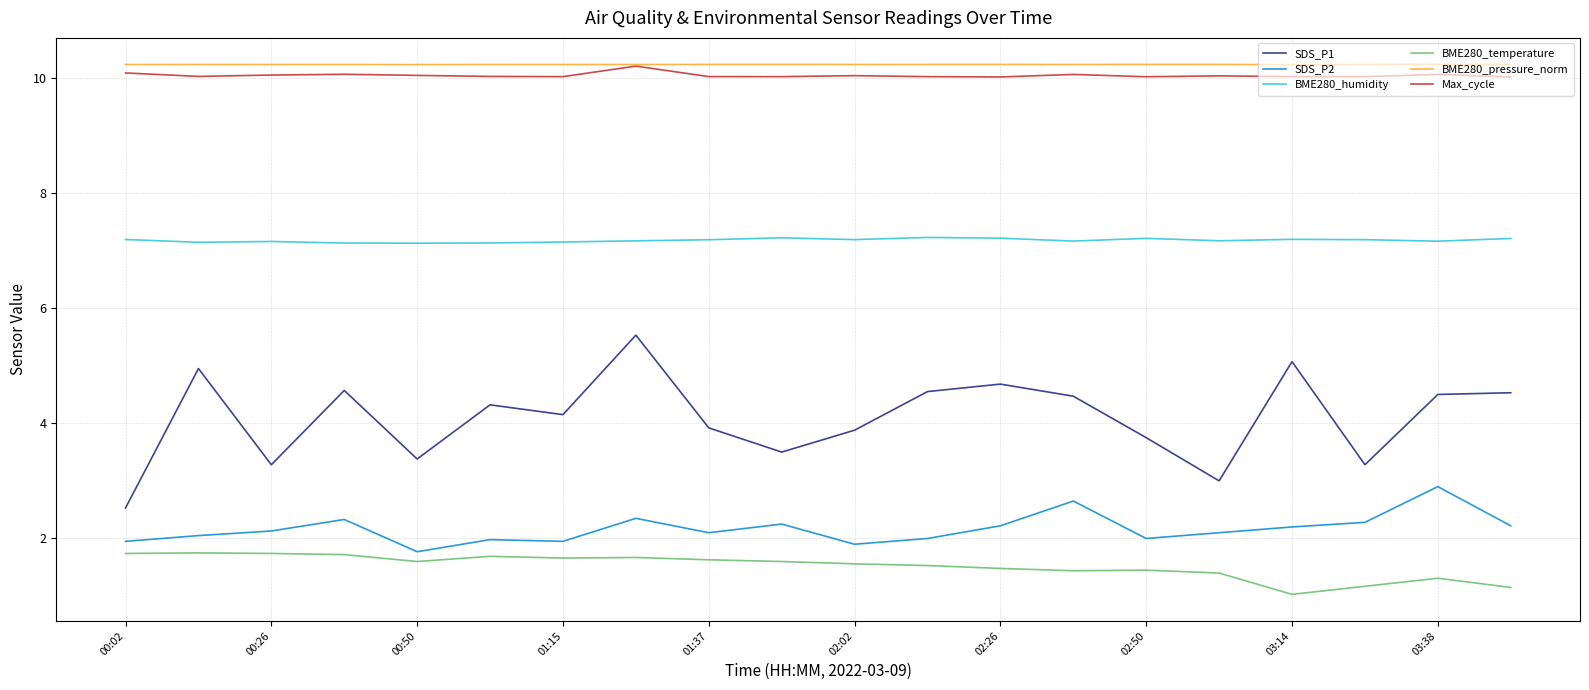

What is the lowest value of the BME280_temperature series?

1.0